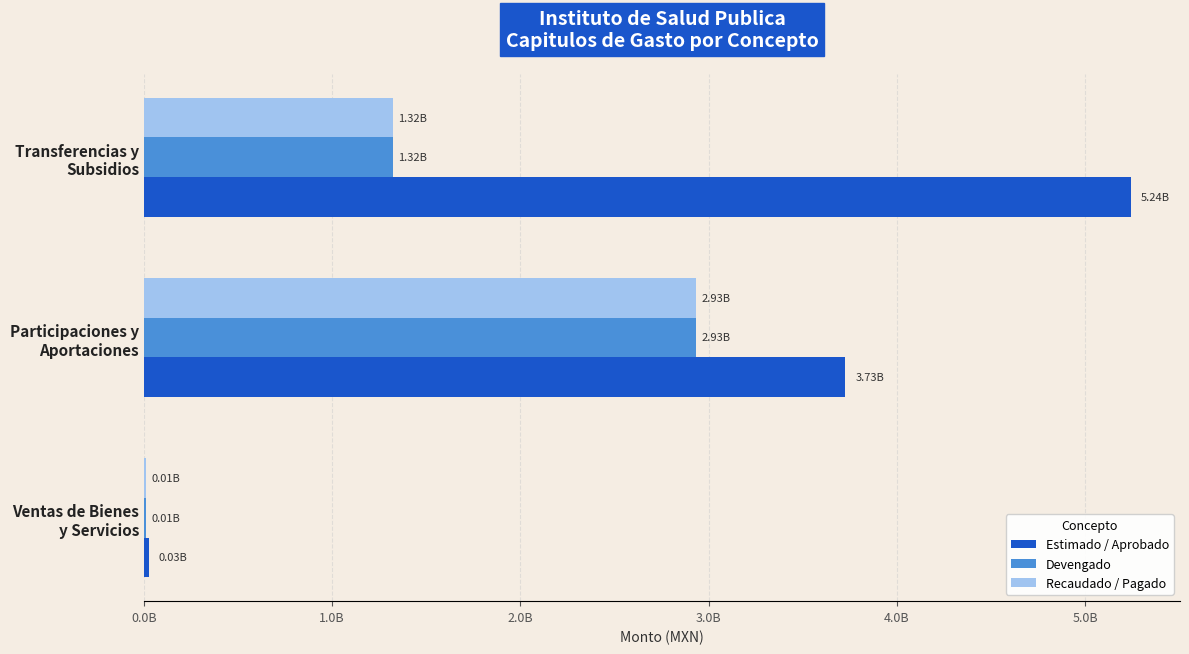

What are all the series names shown in the legend?

Estimado / Aprobado, Devengado, Recaudado / Pagado